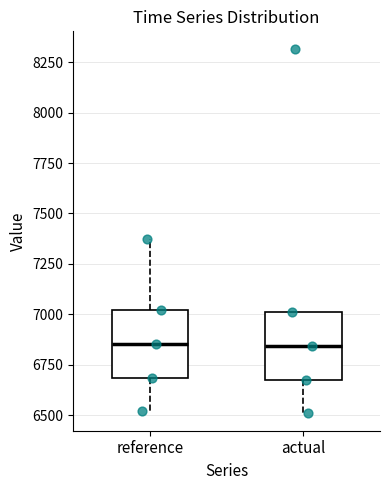

Where does the upper whisker of the box for reference end on the y-axis? The values are not printed on the chart, so give them approximately, as read against the axis.

7350